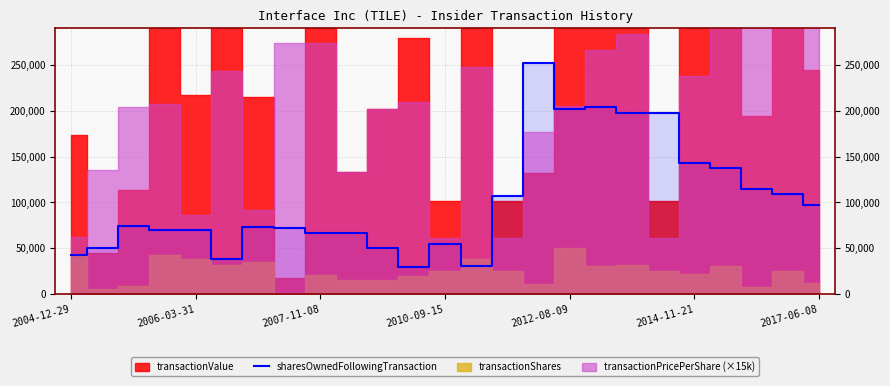

How many interior local valleys (lower than both neighbors) does the data have?

4